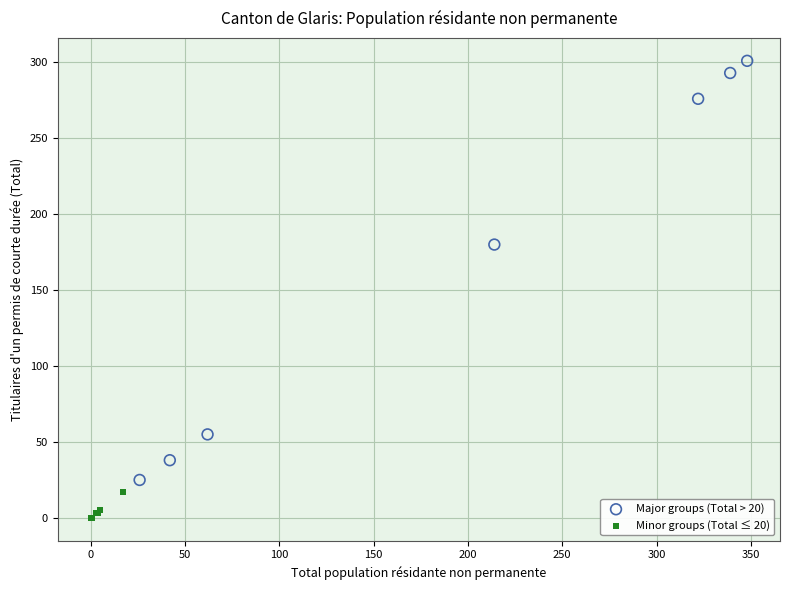

Which series reaches the maximum Y coordinate?

Major groups (Total > 20)